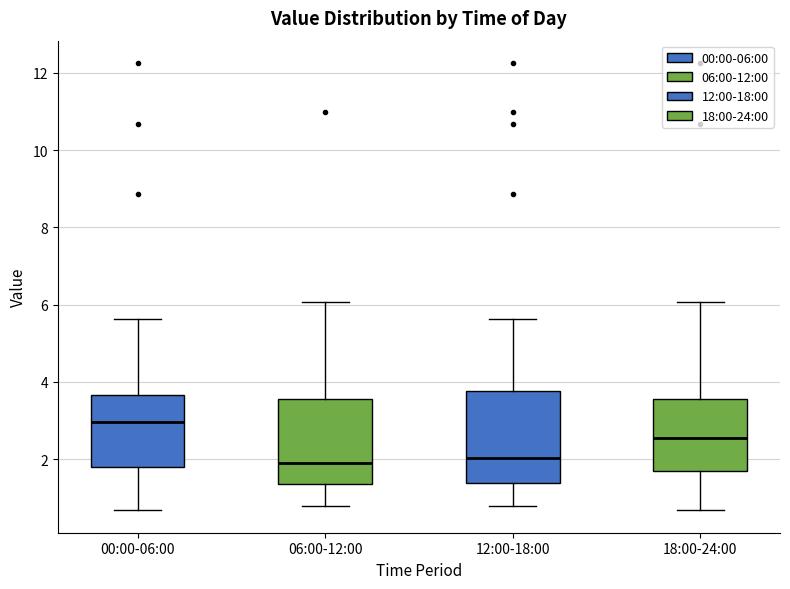

Reading left to right, transcribe this box plot: for each box, give where its median line is, the range the box spans, and where its two whiskers end, as read against the y-axis. The values are not printed on the chart, so give them approximately, as read against the axis.

00:00-06:00: median 3.0, box 1.8 to 3.6, whiskers 0.6 to 5.6
06:00-12:00: median 2.0, box 1.4 to 3.6, whiskers 0.8 to 6.0
12:00-18:00: median 2.0, box 1.4 to 3.8, whiskers 0.8 to 5.6
18:00-24:00: median 2.6, box 1.6 to 3.6, whiskers 0.6 to 6.0